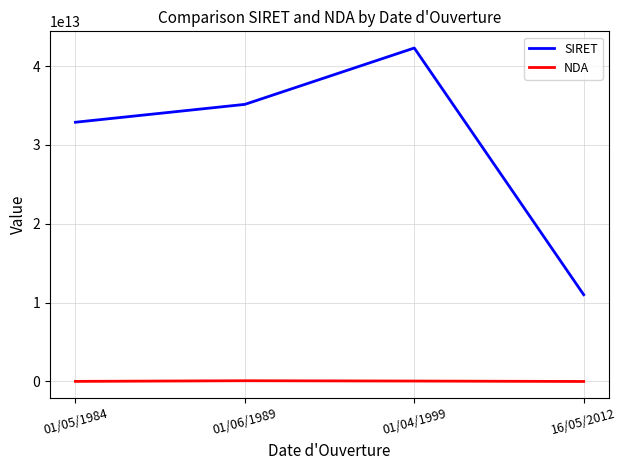

What is the difference between the SIRET values at 01/04/1999 and 01/05/1984?

9414866699989